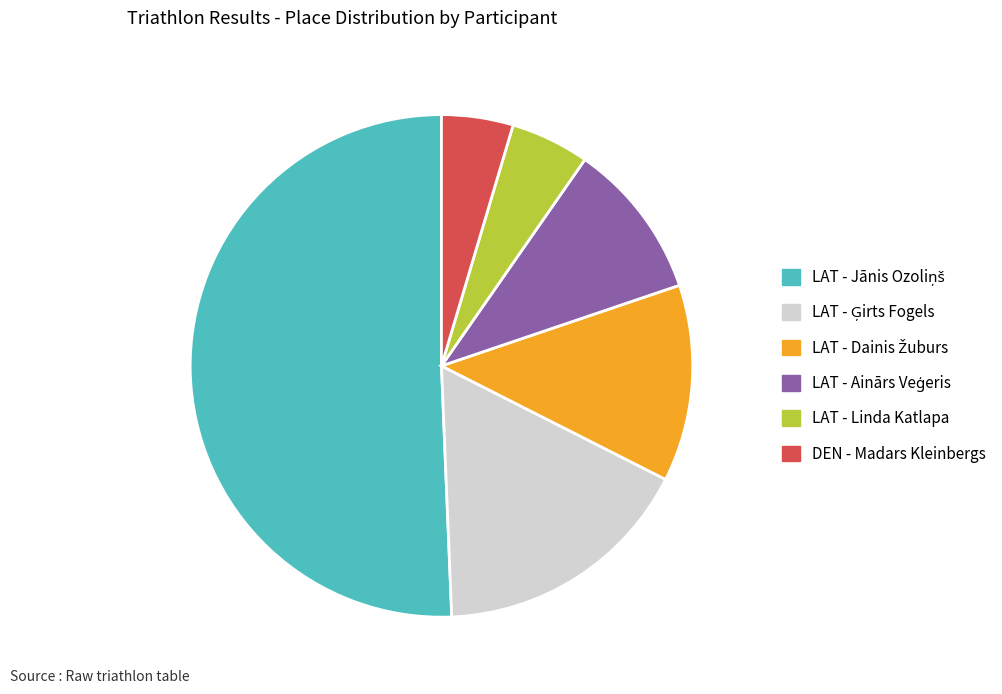

Is there any slice that represents more than half of the pie?

Yes